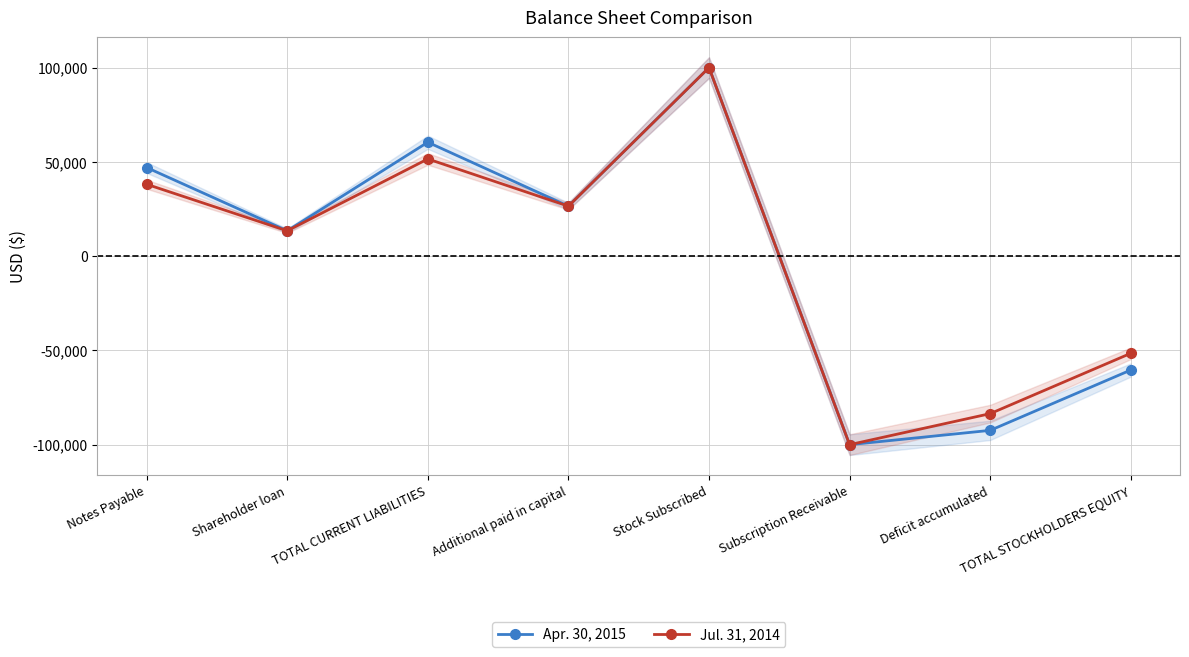

How many values in Jul. 31, 2014 are below zero?

3